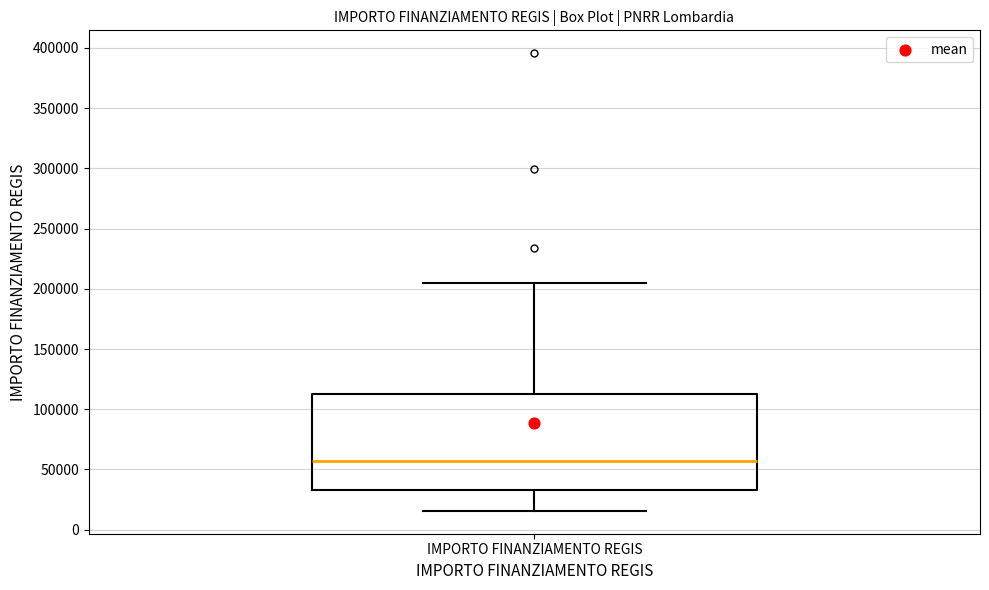

Read this box plot against the y-axis: the position of the median line, the range covered by the box, and the ends of both whiskers. The values are not printed on the chart, so give them approximately, as read against the axis.

median 55000, box 35000 to 115000, whiskers 15000 to 205000